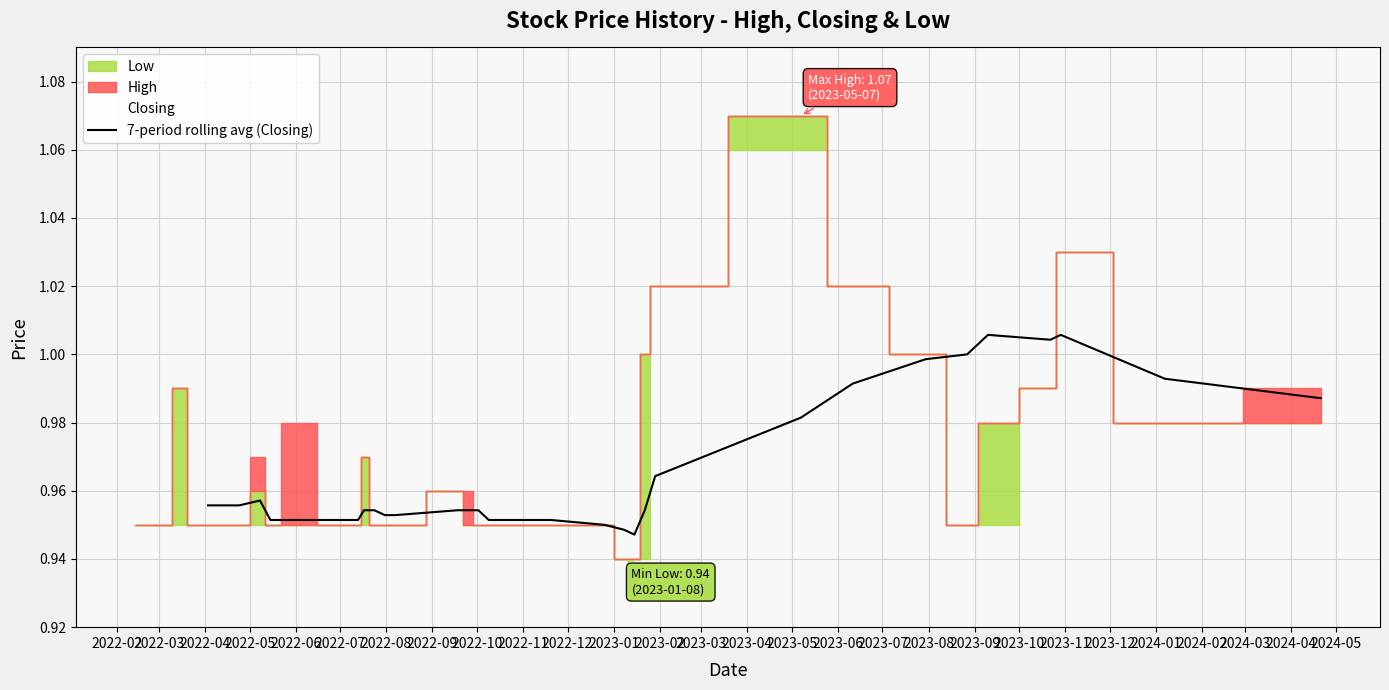

What is the difference between the second highest and second lowest values?

0.1